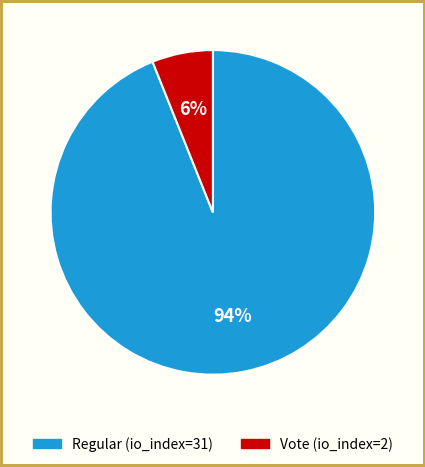

Is it true that Vote (io_index=2) is 1% of the pie?

False